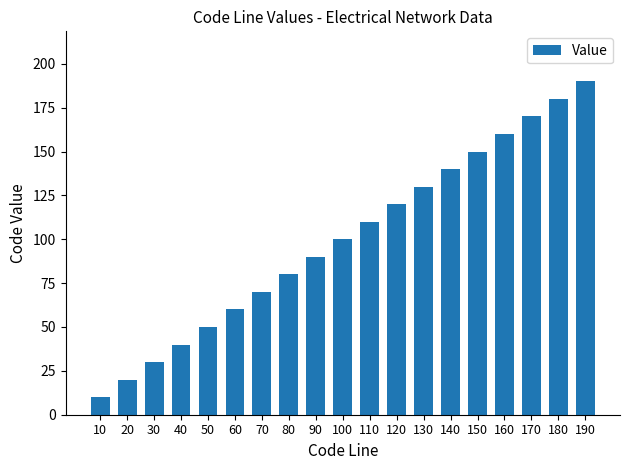

Rank the categories by value from highest to lowest.

190, 180, 170, 160, 150, 140, 130, 120, 110, 100, 90, 80, 70, 60, 50, 40, 30, 20, 10